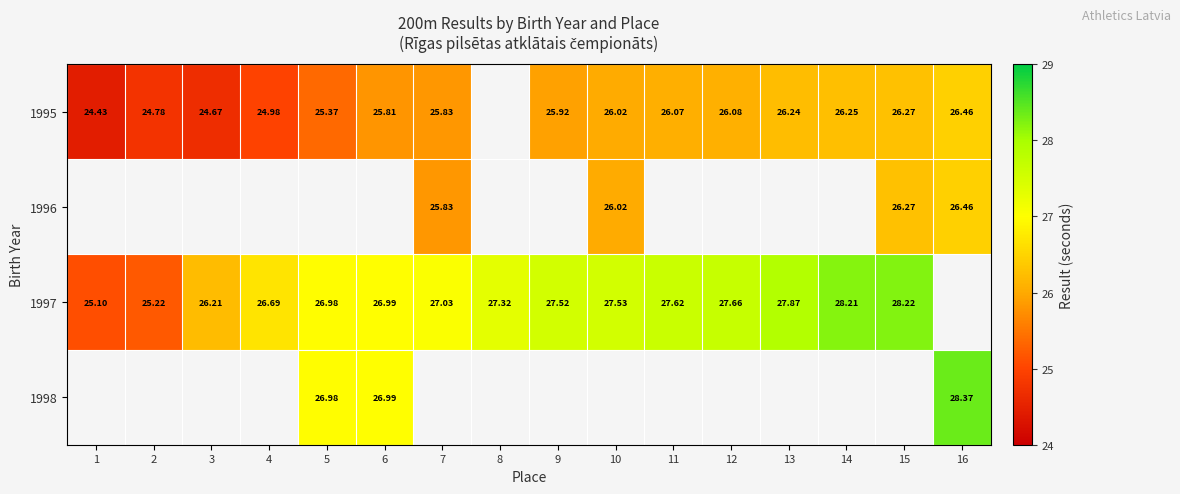

Is it true that 1997 equals 5.8 at 3?

False